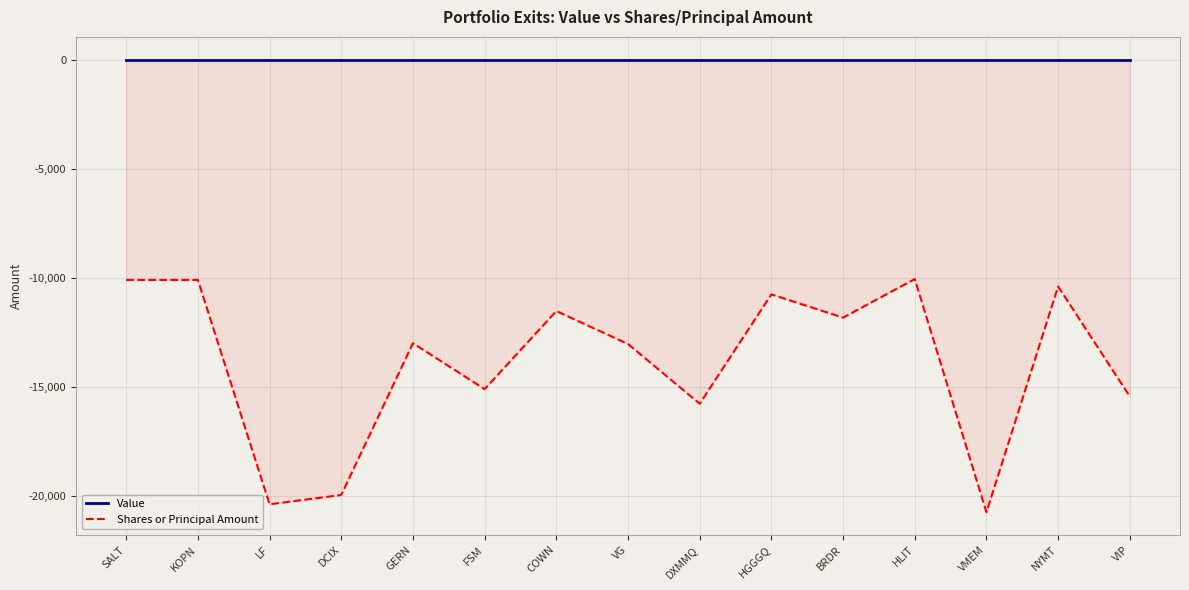

What is the total value across all series at GERN?

-12997